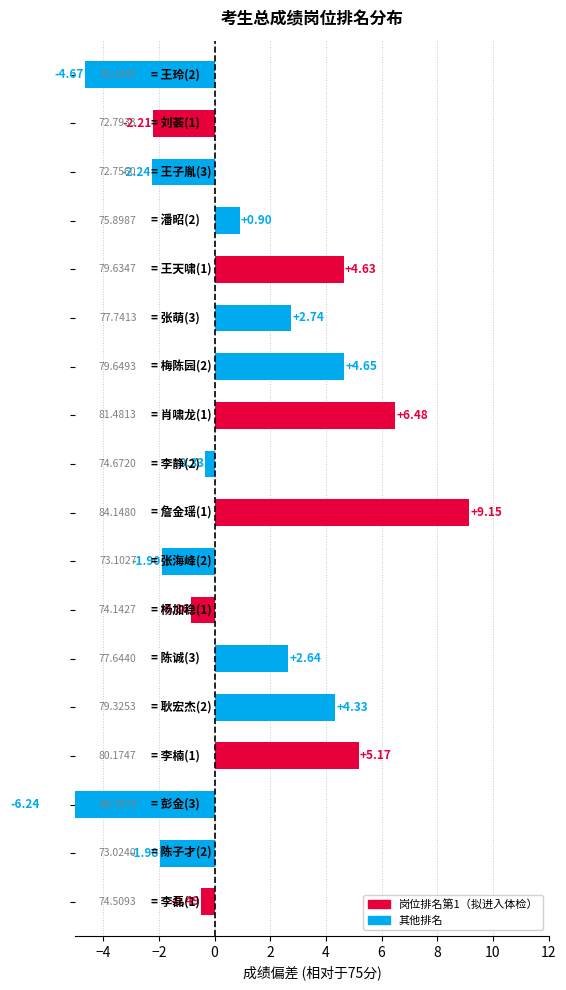

How many values exceed 0?

9